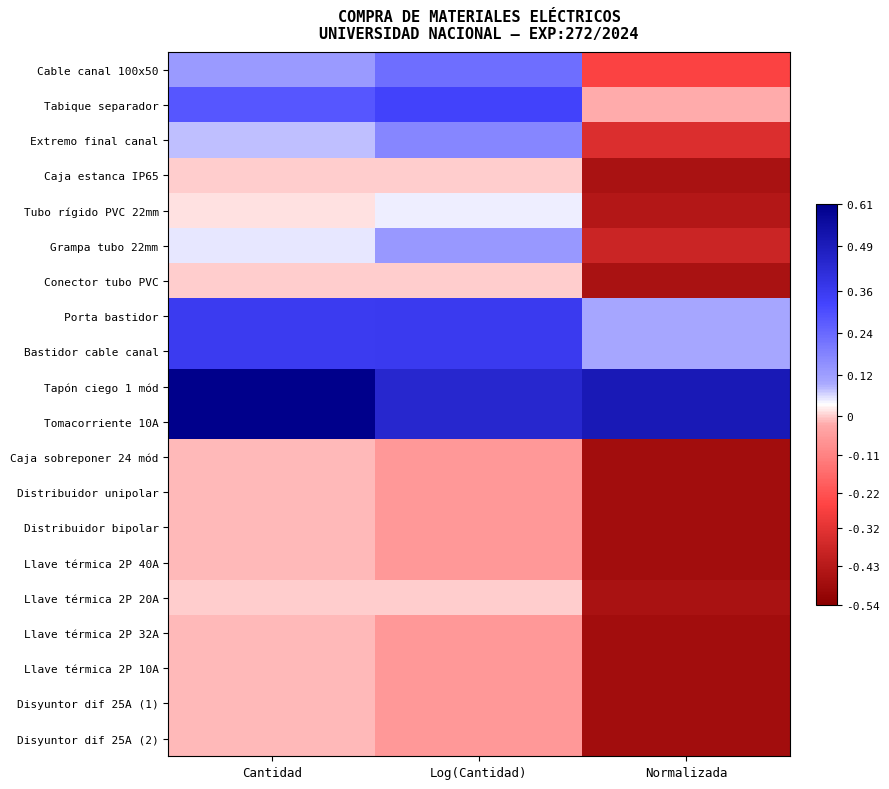

At Cantidad, list the series in order from smallest to largest.

Caja sobreponer 24 mód, Distribuidor unipolar, Distribuidor bipolar, Llave térmica 2P 40A, Llave térmica 2P 32A, Llave térmica 2P 10A, Disyuntor dif 25A (1), Disyuntor dif 25A (2), Caja estanca IP65, Conector tubo PVC, Llave térmica 2P 20A, Tubo rígido PVC 22mm, Grampa tubo 22mm, Extremo final canal, Cable canal 100x50, Tabique separador, Porta bastidor, Bastidor cable canal, Tapón ciego 1 mód, Tomacorriente 10A